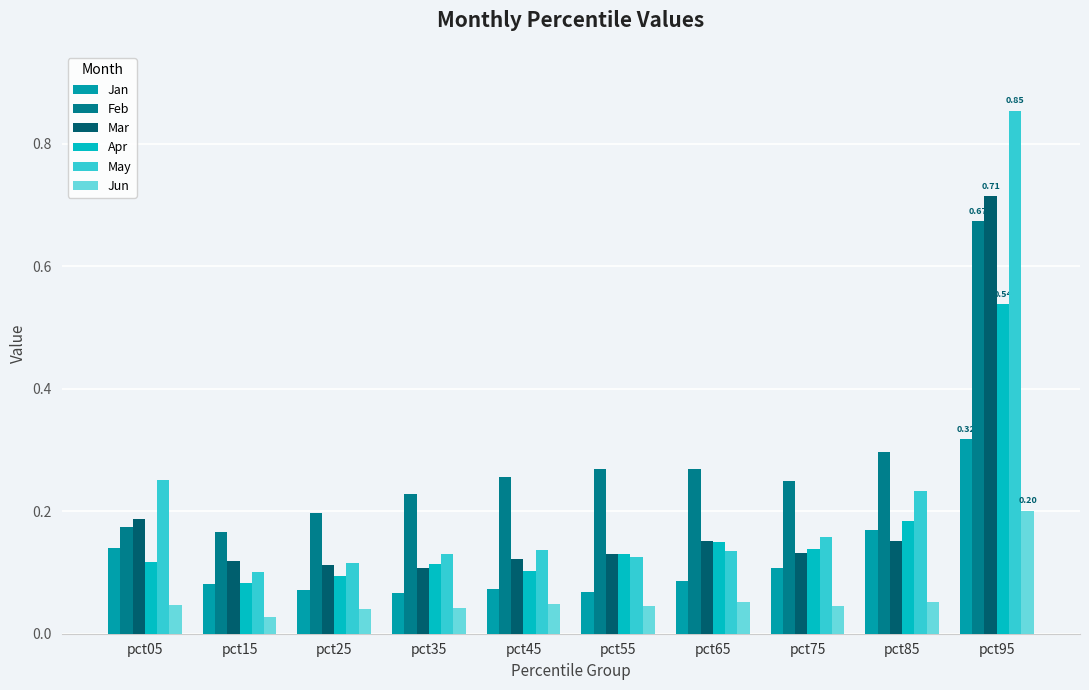

Between pct05 and pct95, which series saw the biggest shift?

May